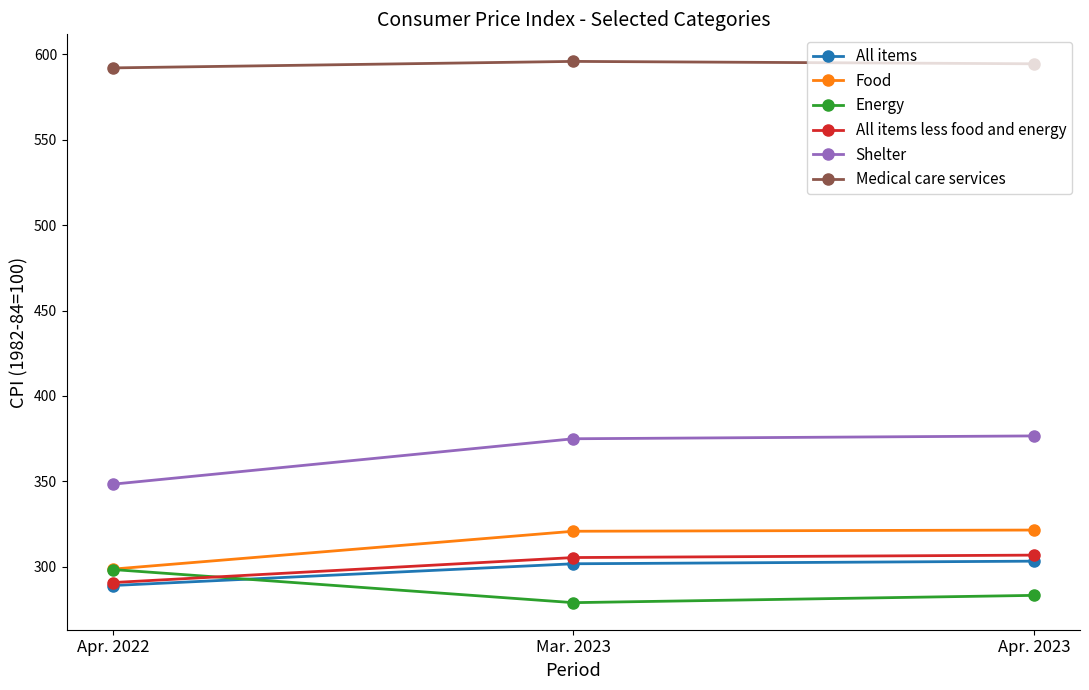

At which label does Shelter first exceed 374?

Mar. 2023